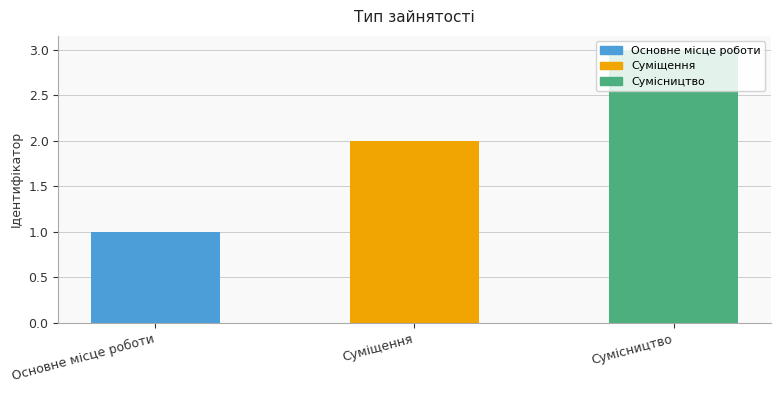

How many distinct data groups are displayed?

1